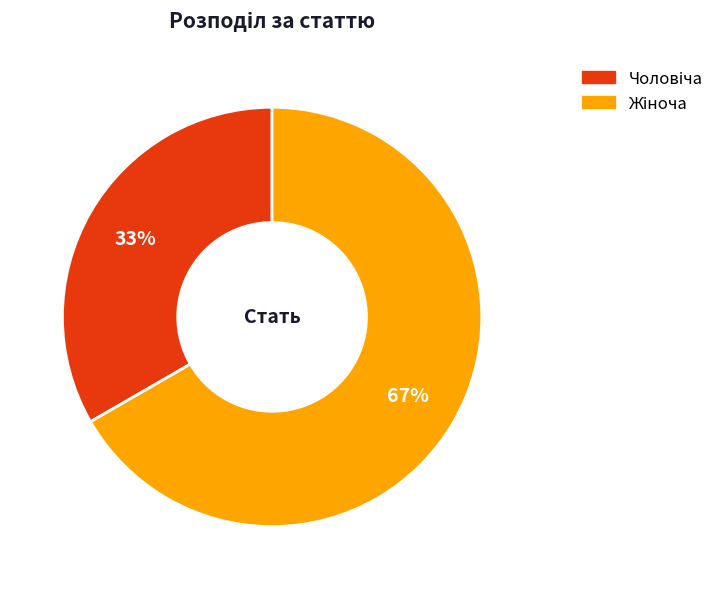

To the nearest percent, what is the average slice percentage?

50%